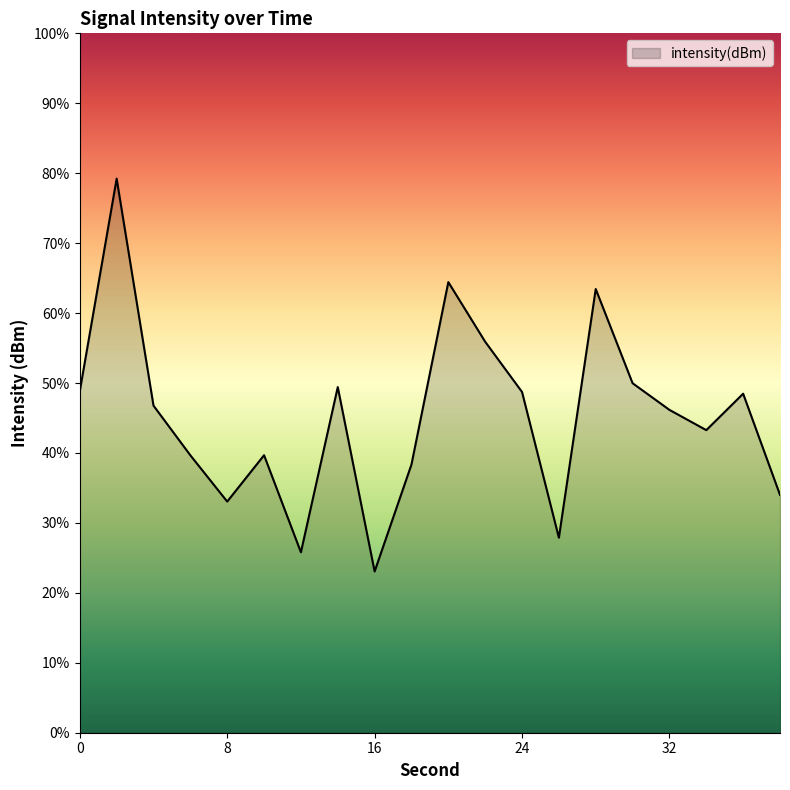

At which label is the value closest to -114?

28